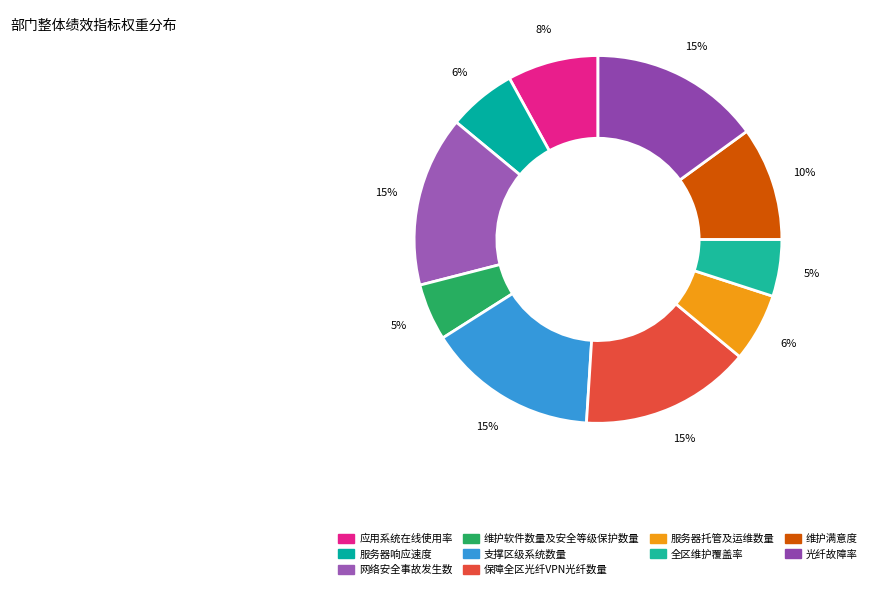

What percentage is the 保障全区光纤VPN光纤数量 slice, to the nearest percent?

15%